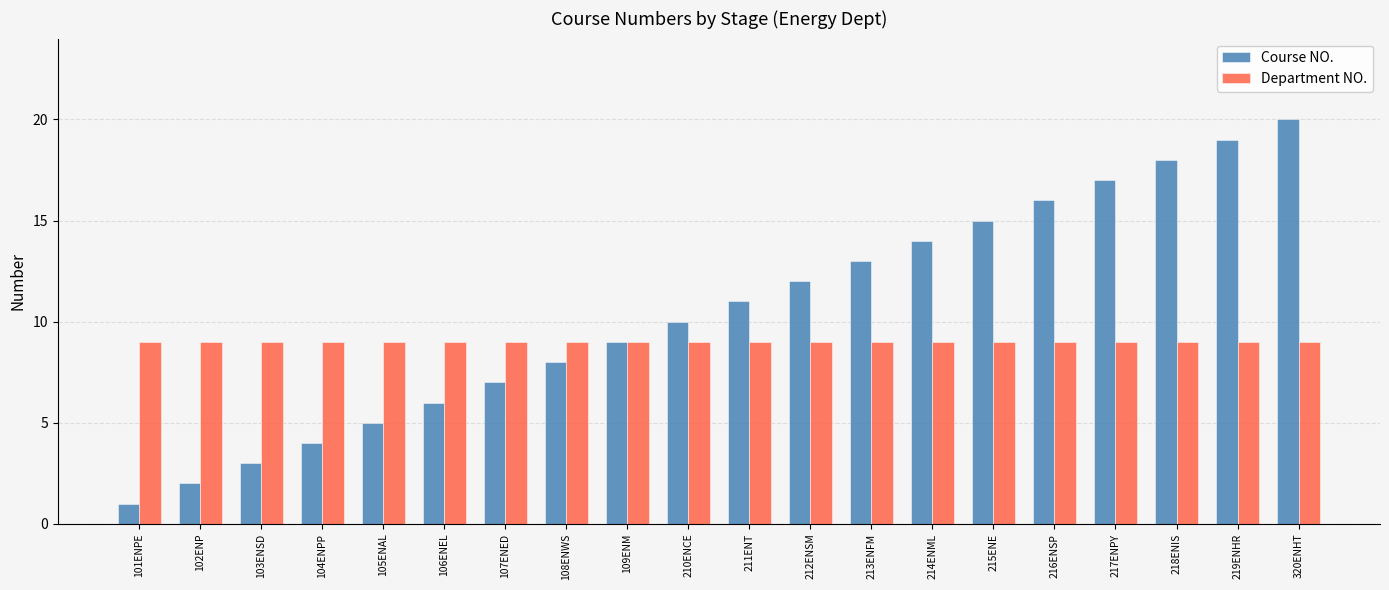

At how many categories does at least one series exceed 7?

20